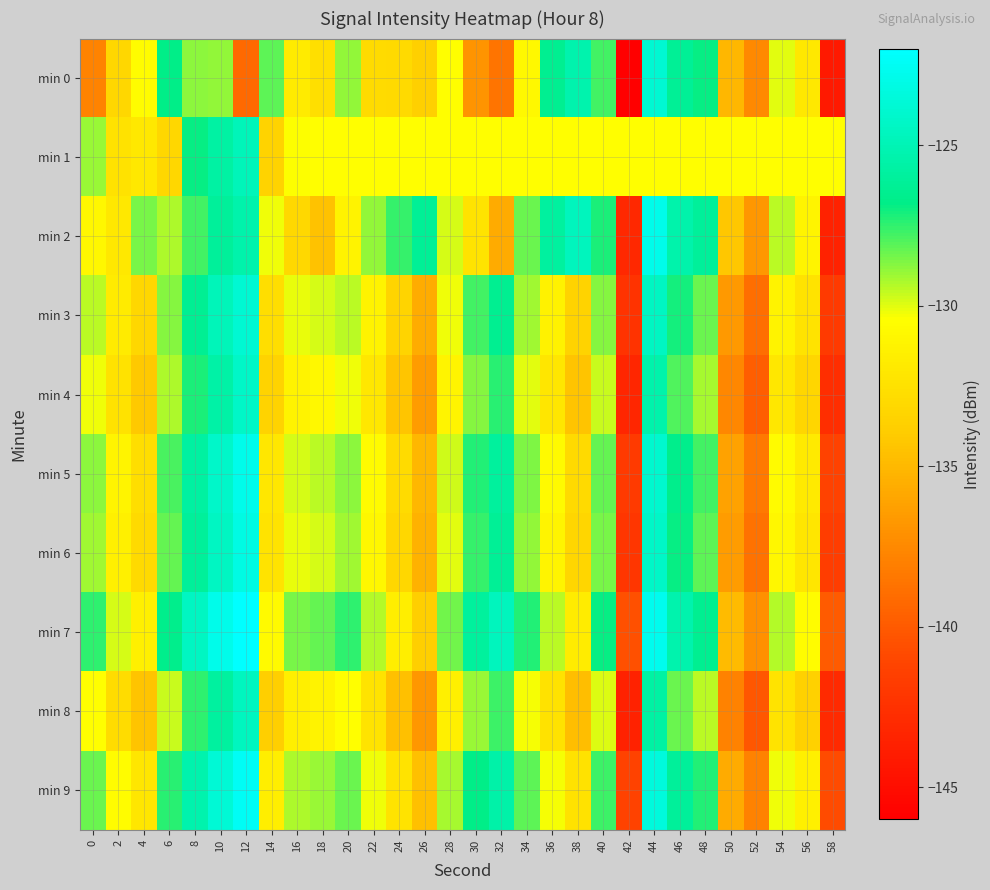

At 36, list the series in order from largest to smallest.

min 2, min 0, min 7, min 9, min 1, min 5, min 6, min 3, min 4, min 8